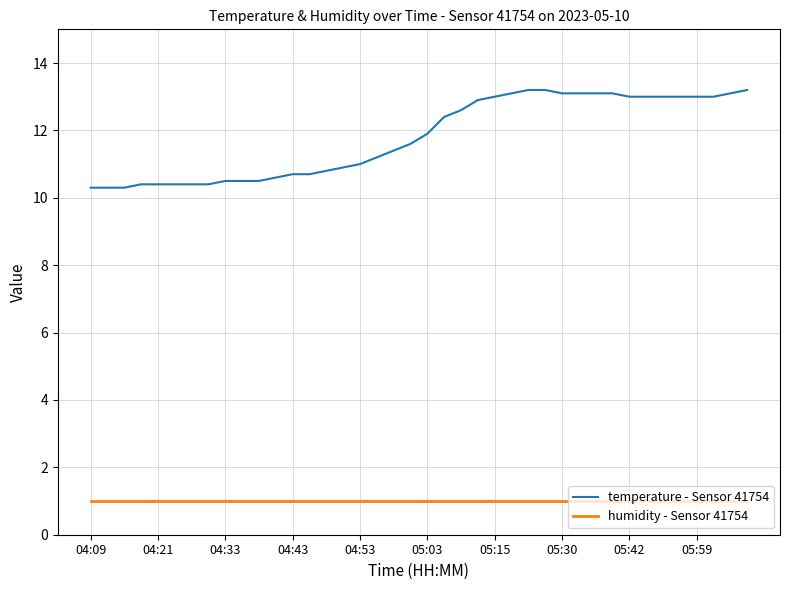

What are all the series names shown in the legend?

temperature - Sensor 41754, humidity - Sensor 41754